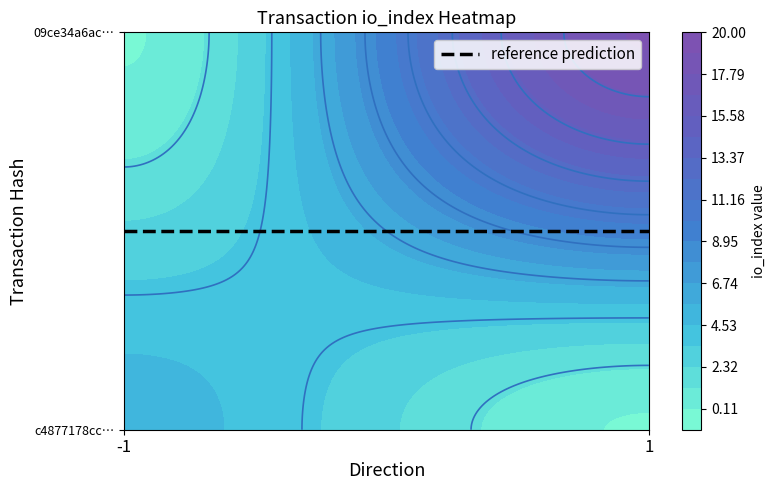

Which has a higher value, direction or io_index?

io_index